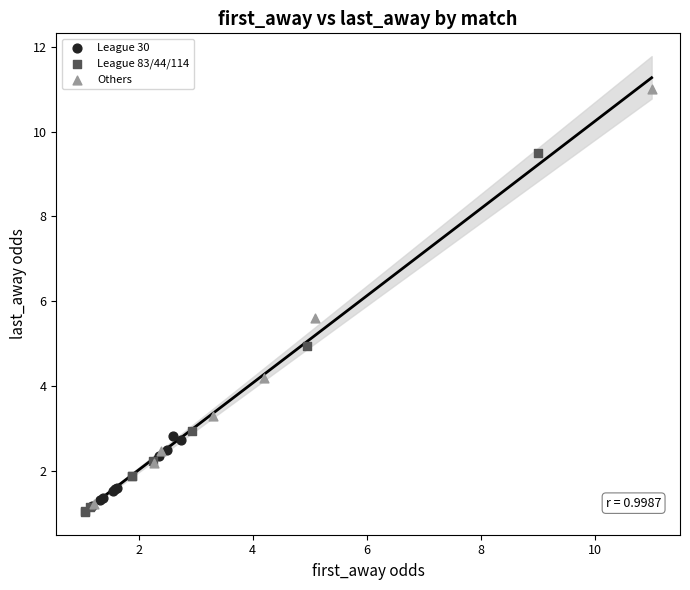

Which series has the widest spread of Y values?

Others